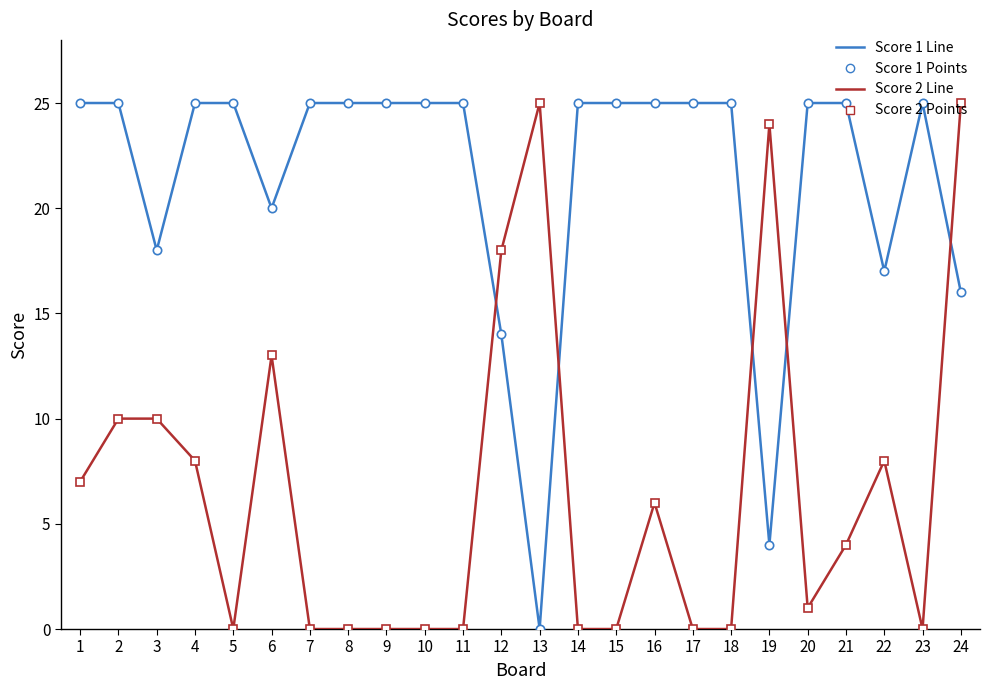

At which category is the sum across all series the highest?

24